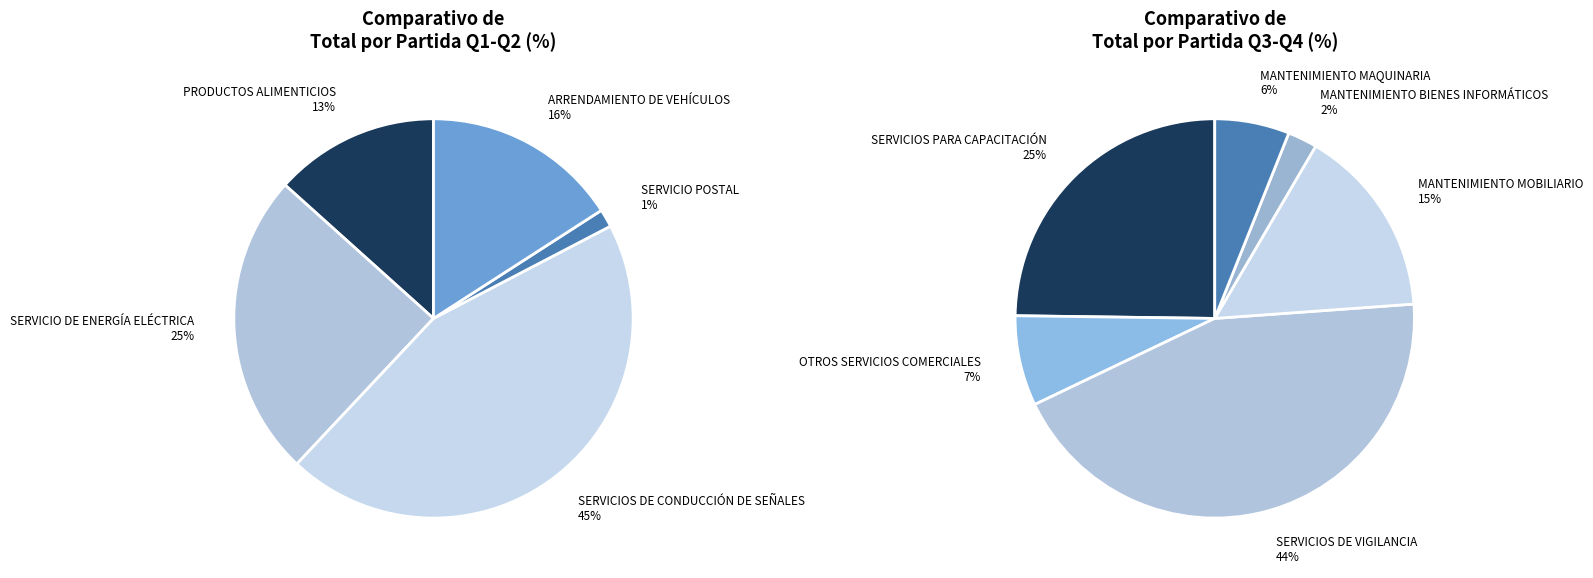

Does MANTENIMIENTO MOBILIARIO represent more than half of the total?

No